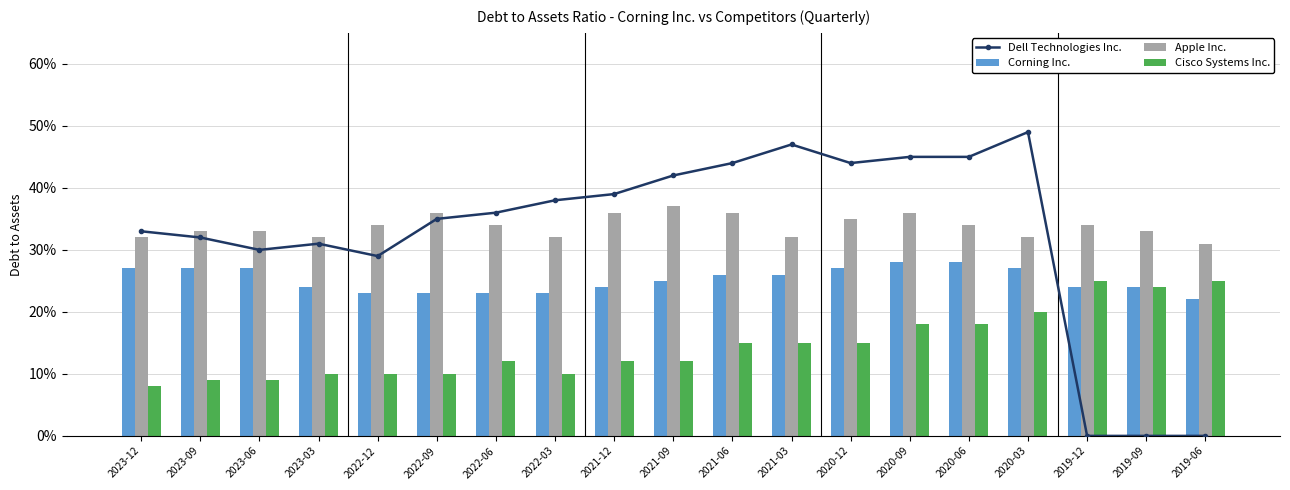

Which category has the lowest value across all series?

2019-12